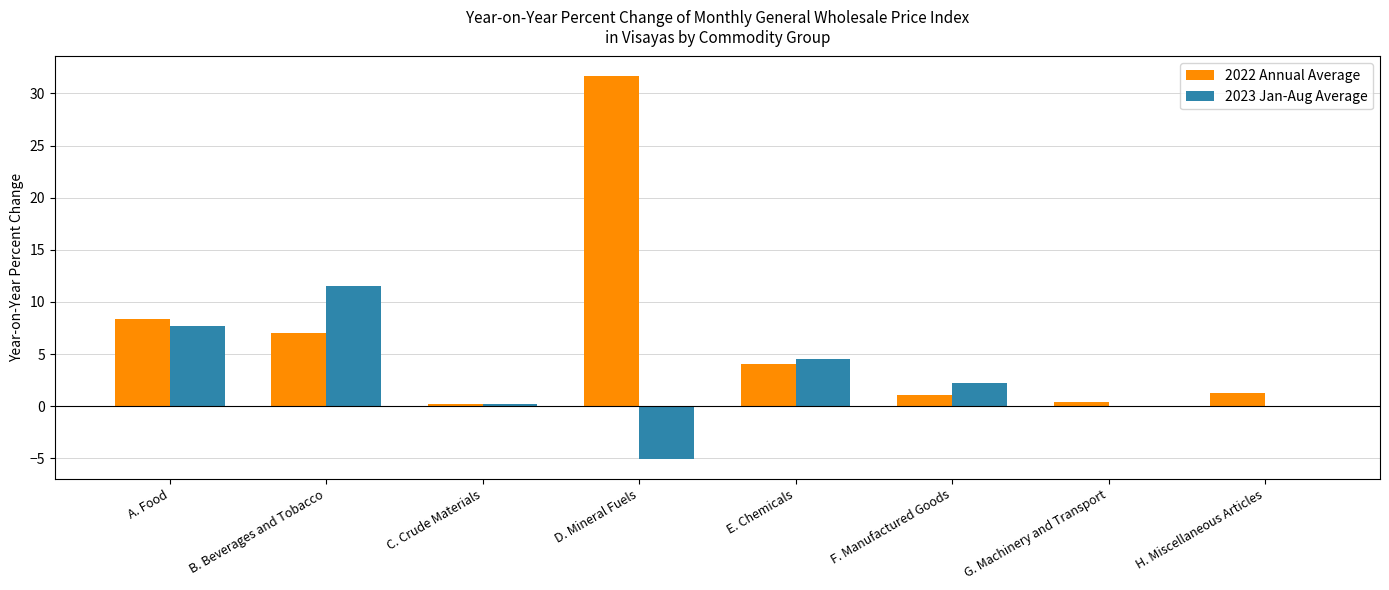

At which category is the sum across all series the highest?

D. Mineral Fuels